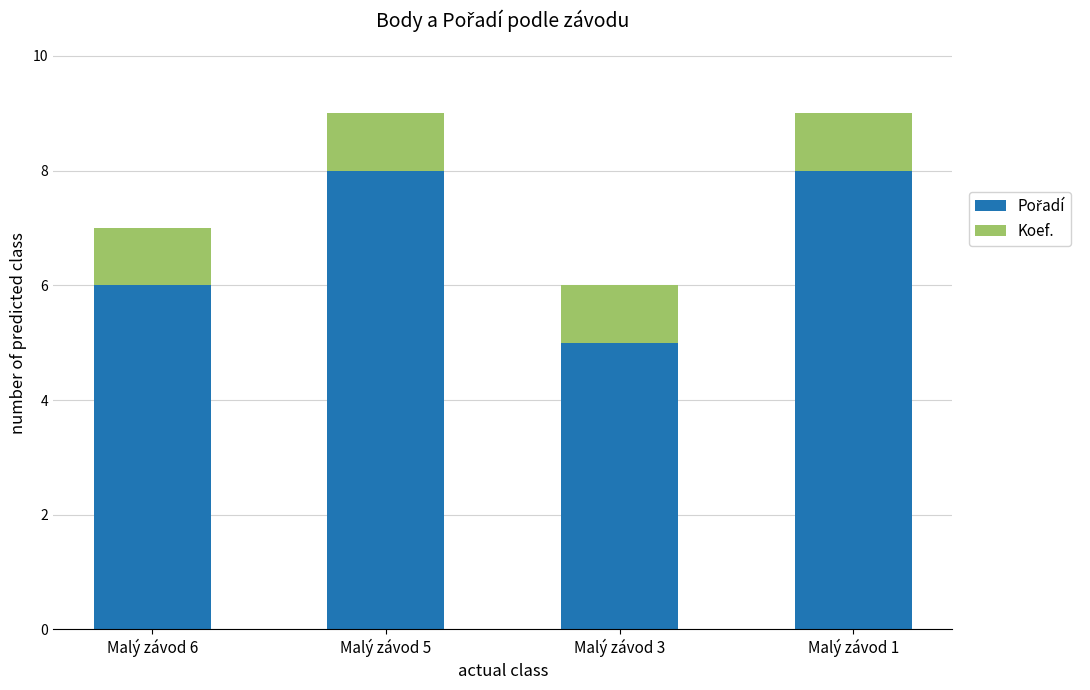

How many series are shown in this chart?

2